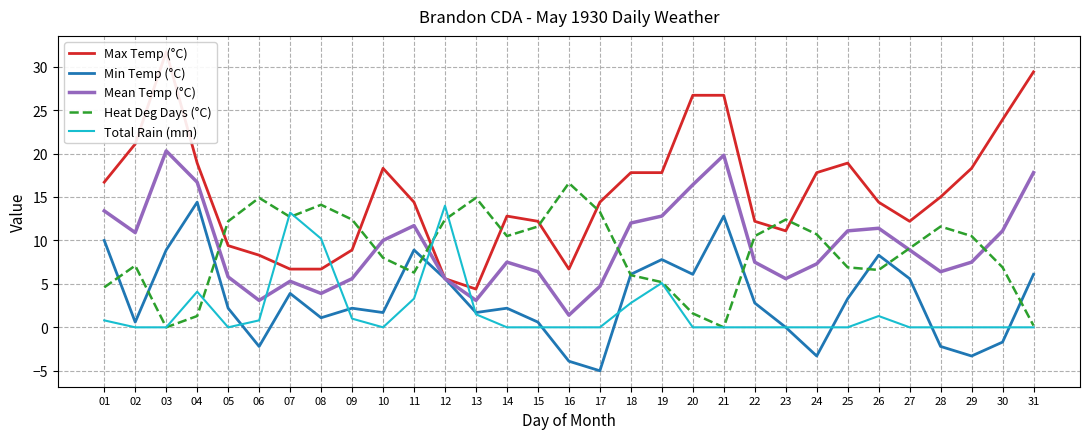

What is the approximate value of Mean Temp (°C) at 28?

6.4